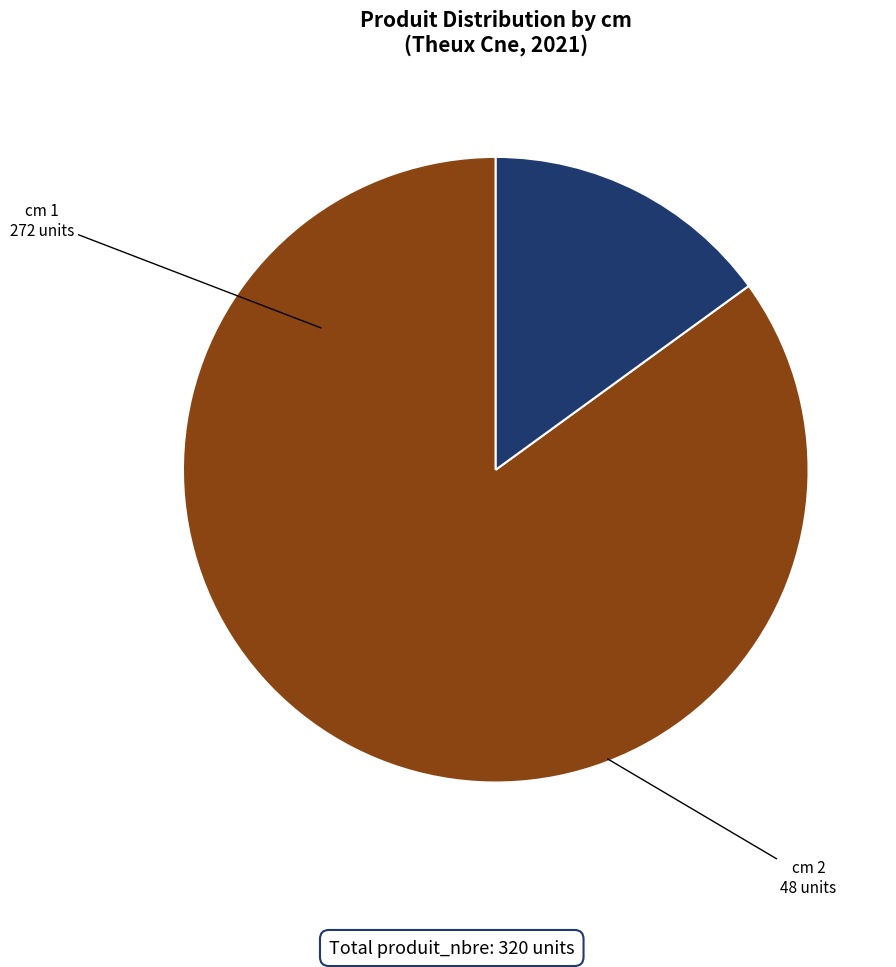

Is the sum of cm 2 and cm 1 greater than half?

Yes